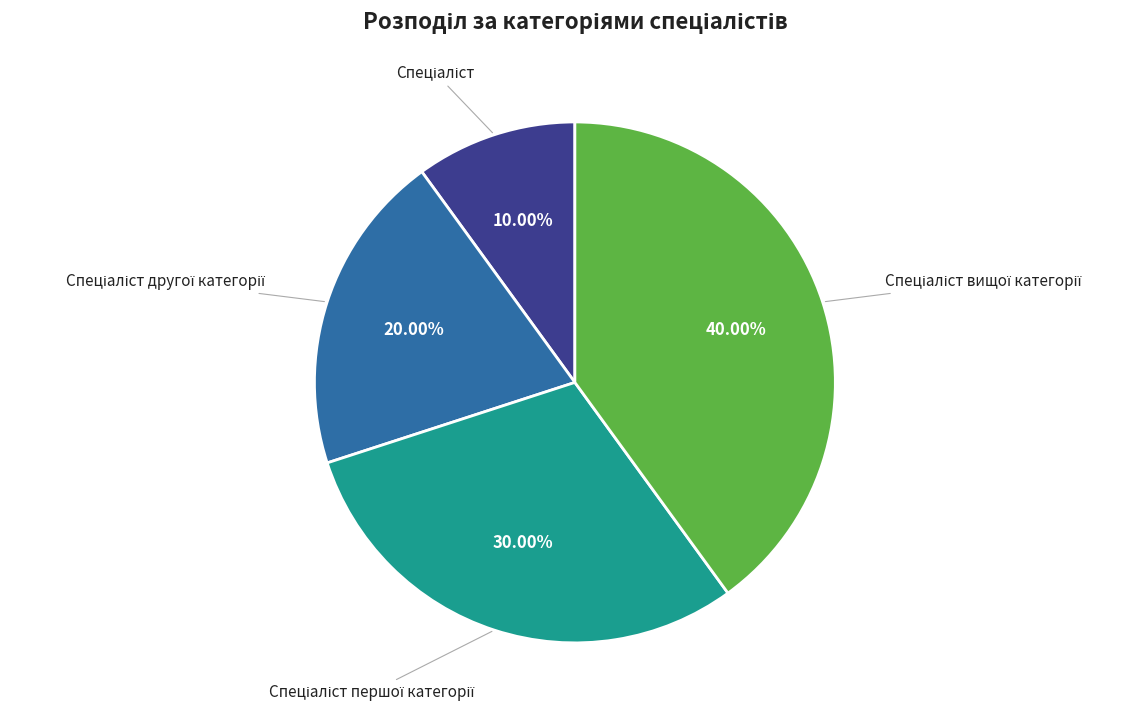

Is there any slice that represents more than half of the pie?

No